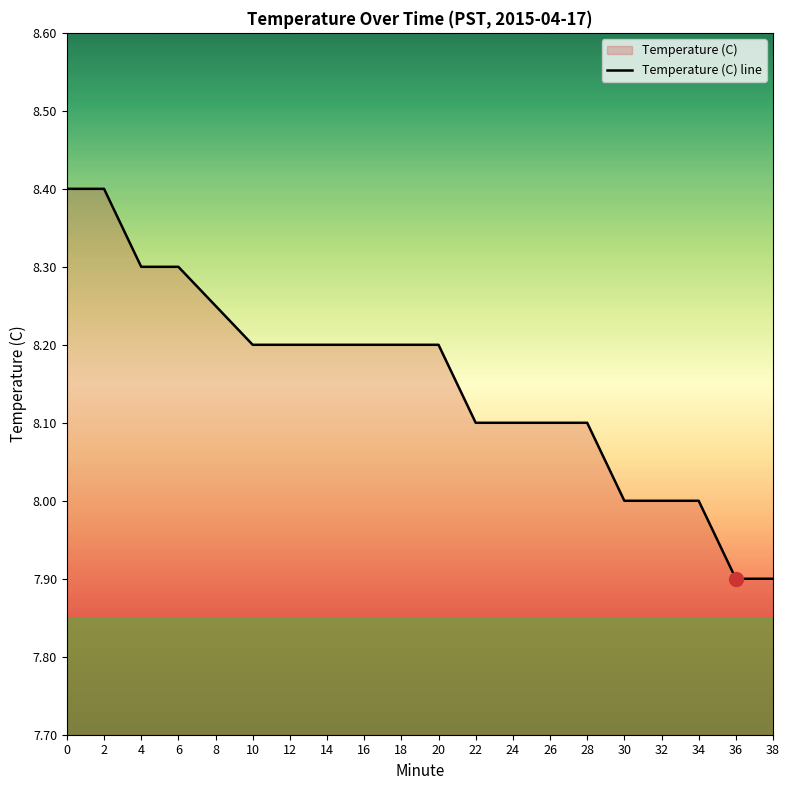

What is the change in value from 10 to 26?

-0.1